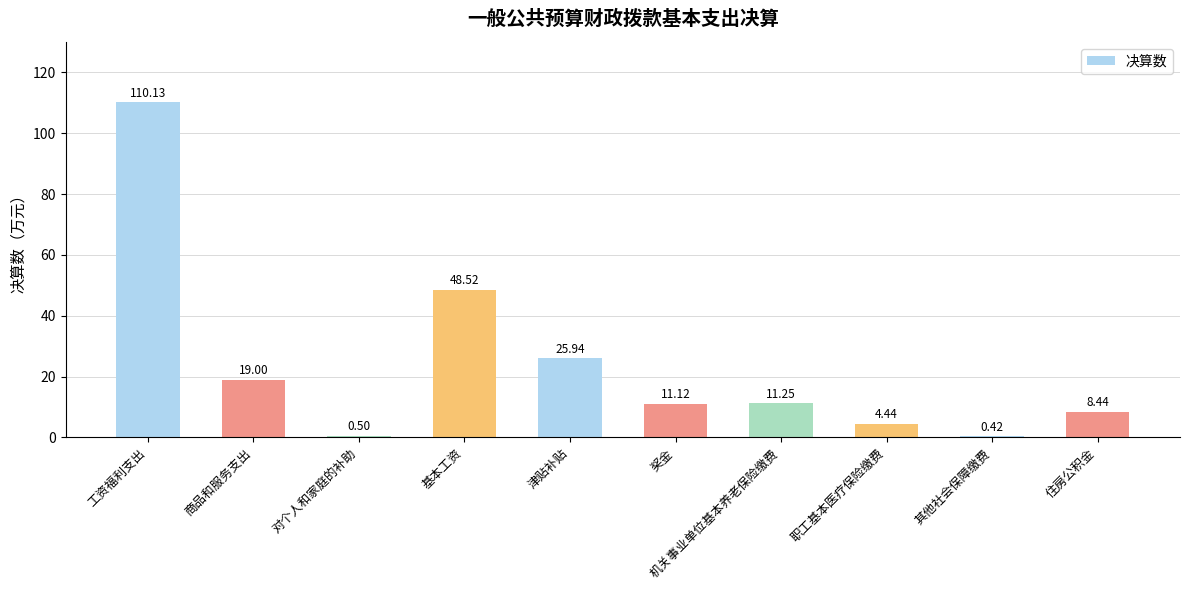

Where does the data first go above 11?

工资福利支出